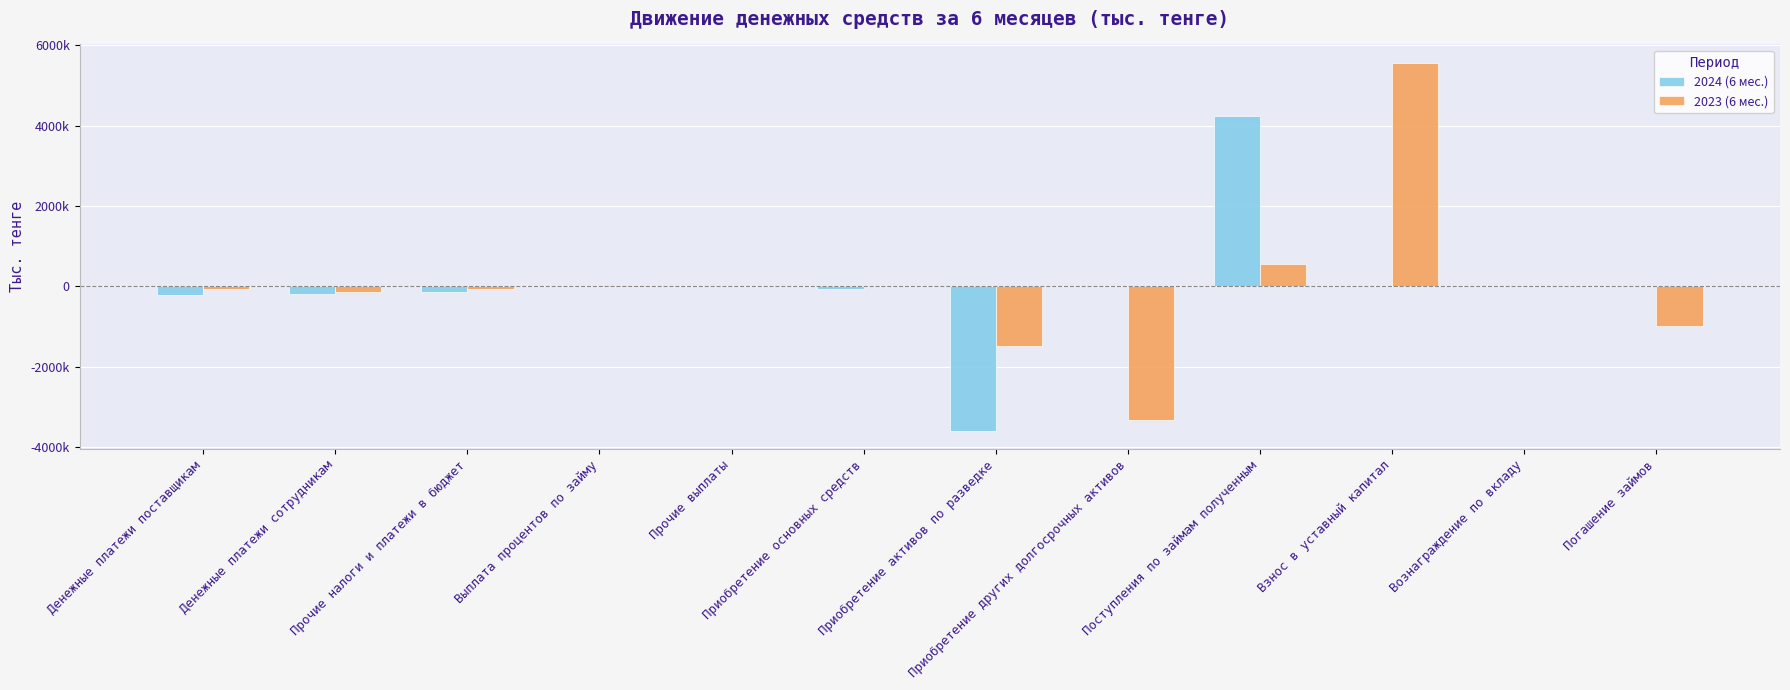

Which has a higher value, Вознаграждение по вкладу or Денежные платежи сотрудникам?

Вознаграждение по вкладу